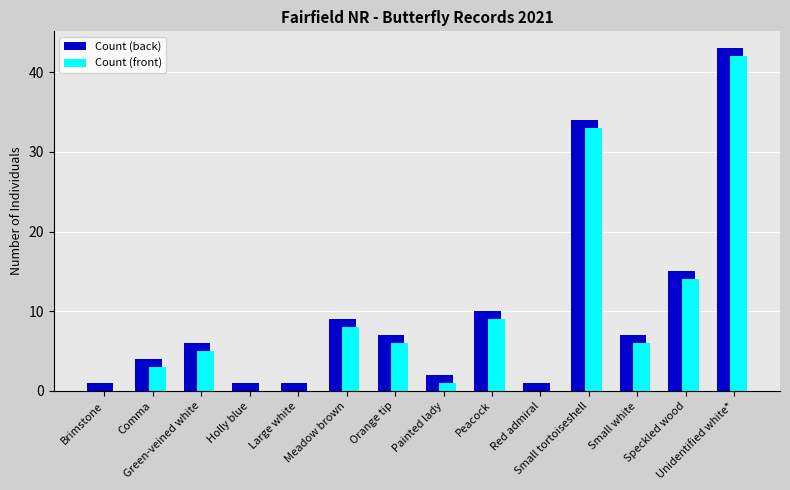

What is the sum of all Count (back) values?

141